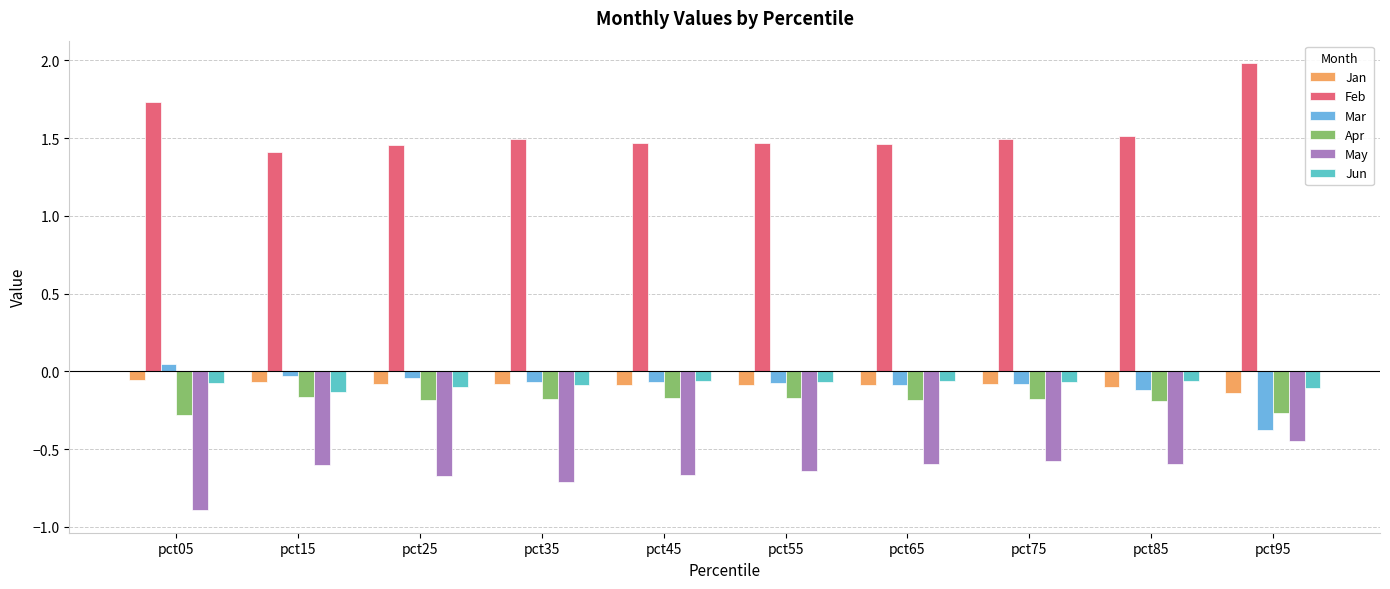

Which series has the widest spread of values?

Feb